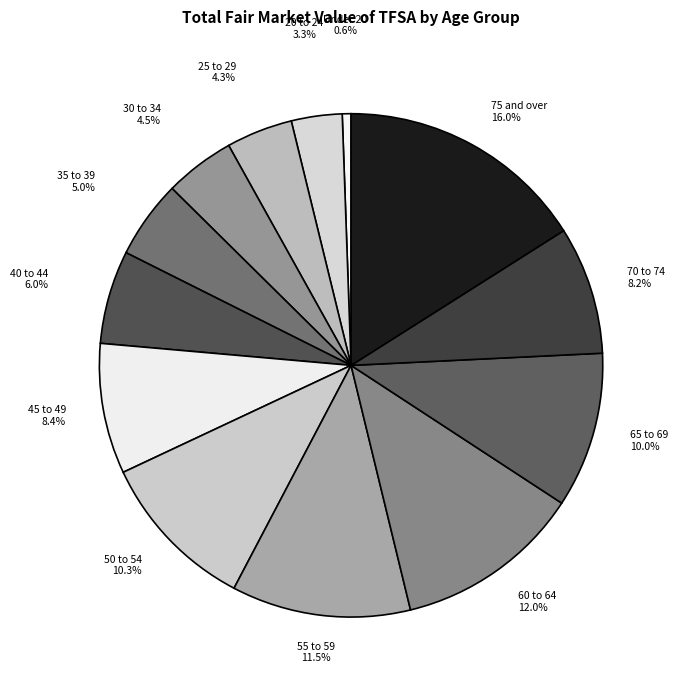

What is the ratio of the value at 75 and over to the value at 60 to 64?

1.3